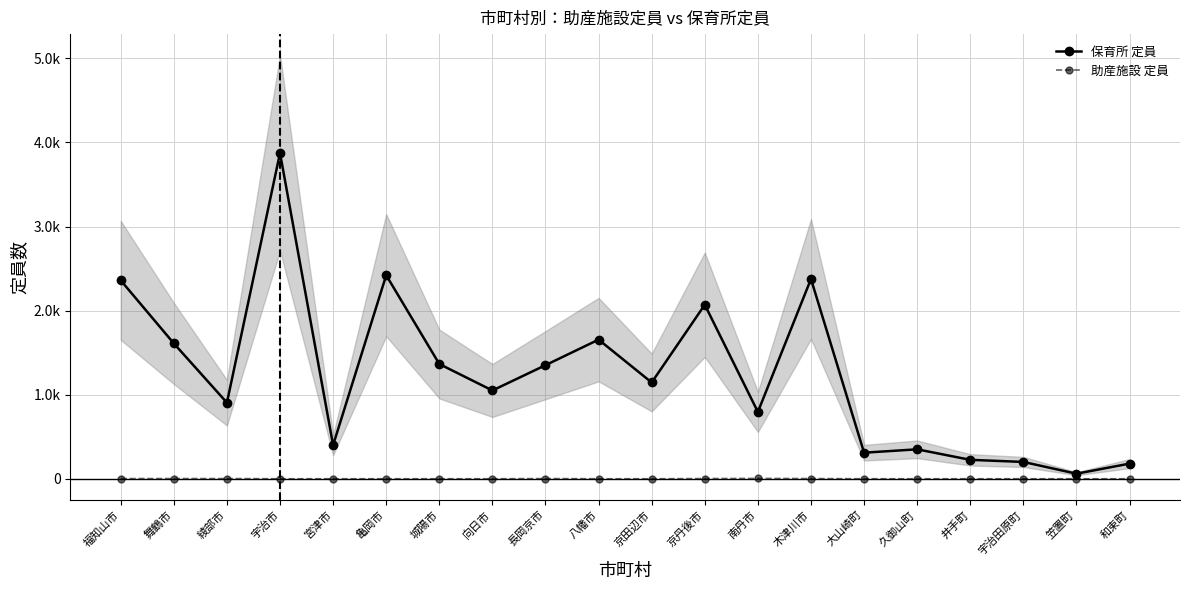

How many data points in 助産施設 定員 are above 0?

7